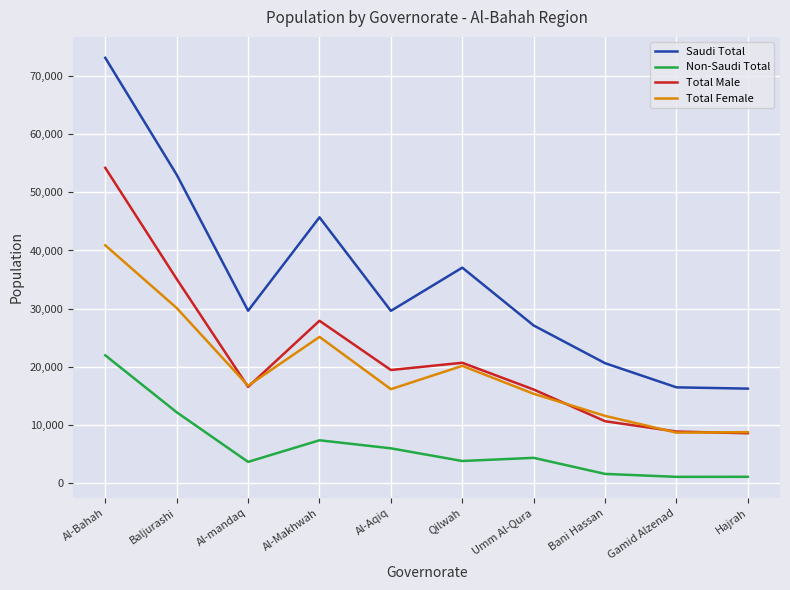

Rank the series by their maximum value, from lowest to highest.

Non-Saudi Total, Total Female, Total Male, Saudi Total